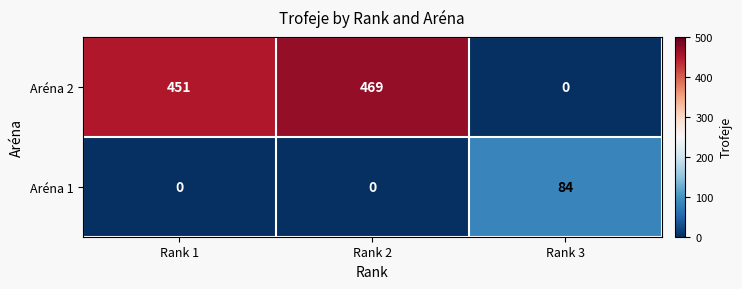

What is the difference between the maximum and second lowest values in the Aréna 2 series?

18